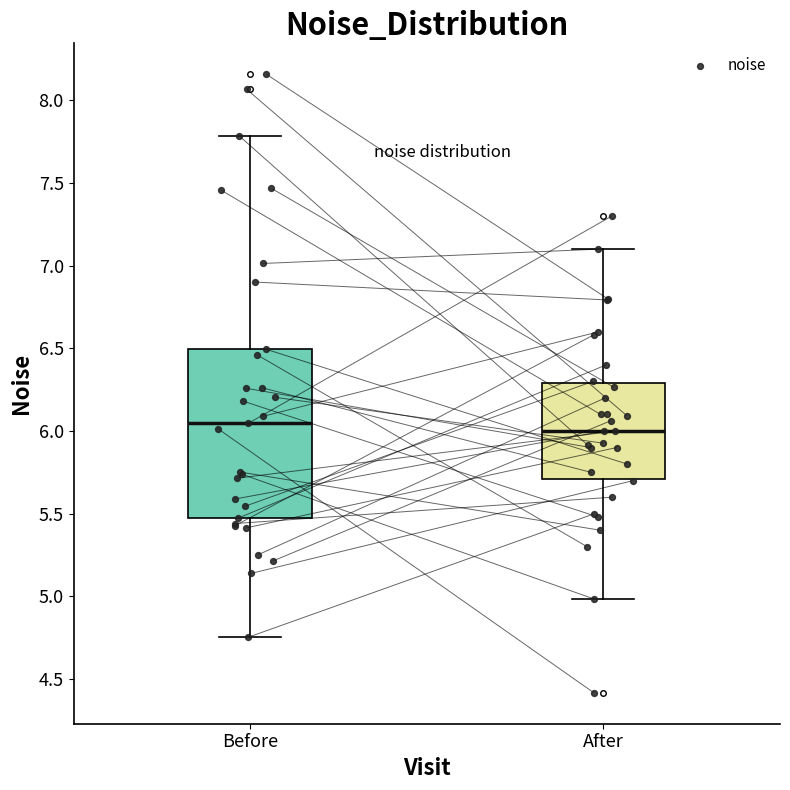

Where does the median line of the box for Before sit on the y-axis? The values are not printed on the chart, so give them approximately, as read against the axis.

6.05